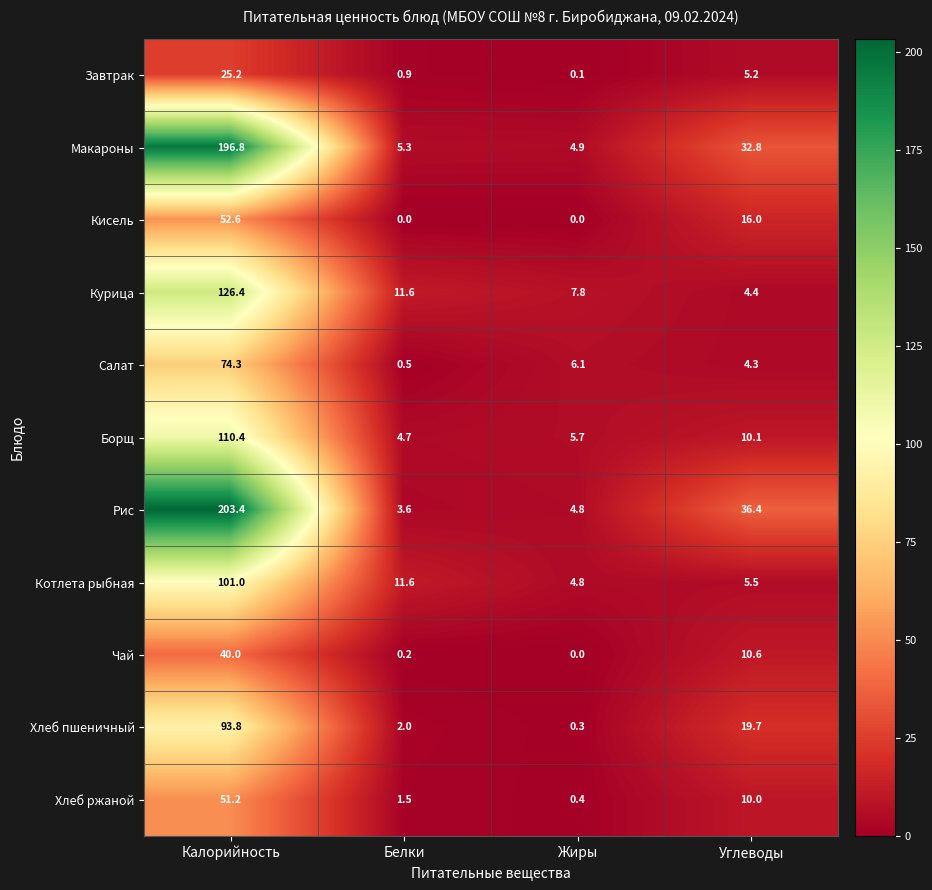

Which series has the widest spread of values?

Рис